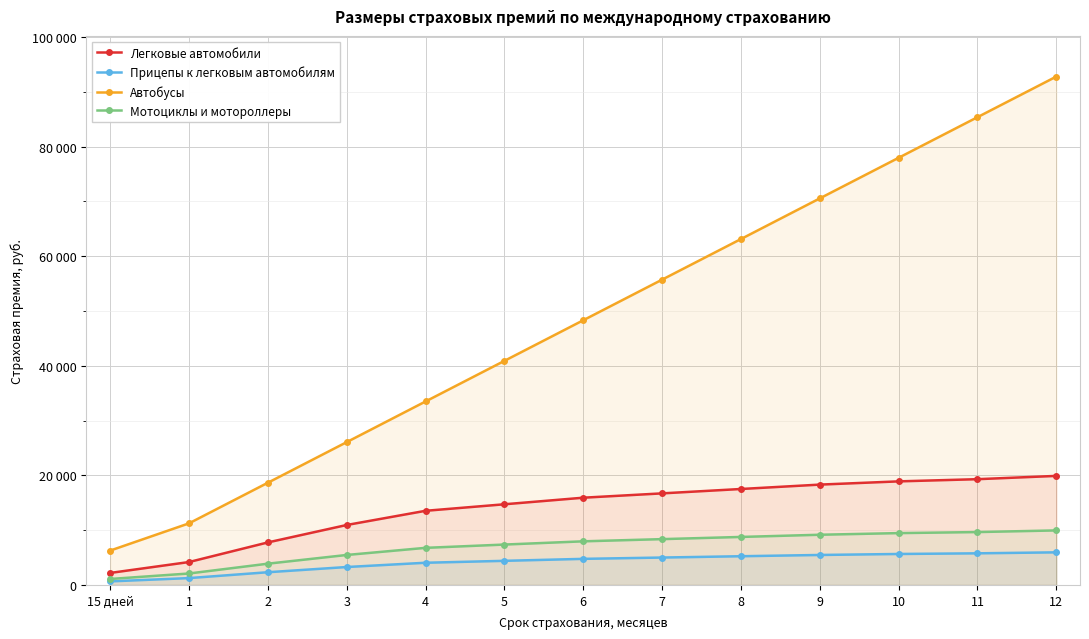

What is the sum of all Автобусы values?

630340